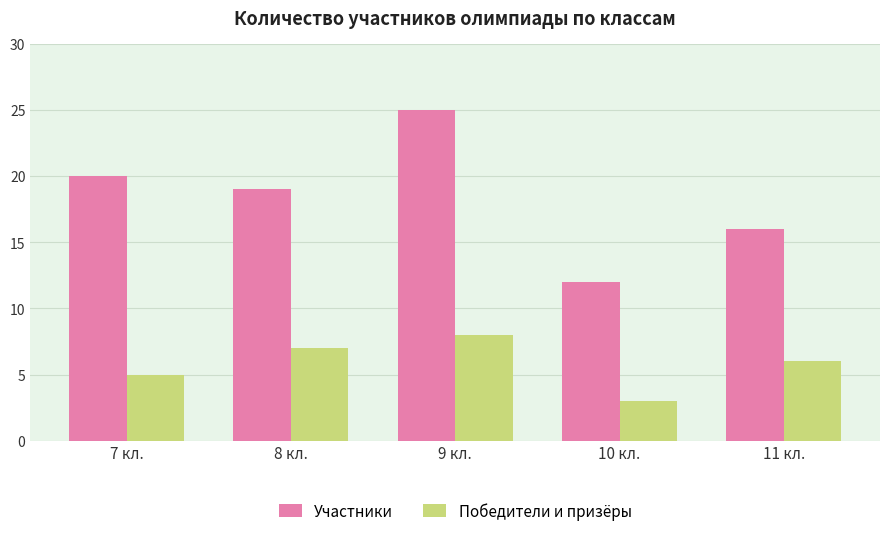

The value of Победители и призёры at 8 кл. is 7. True or false?

True